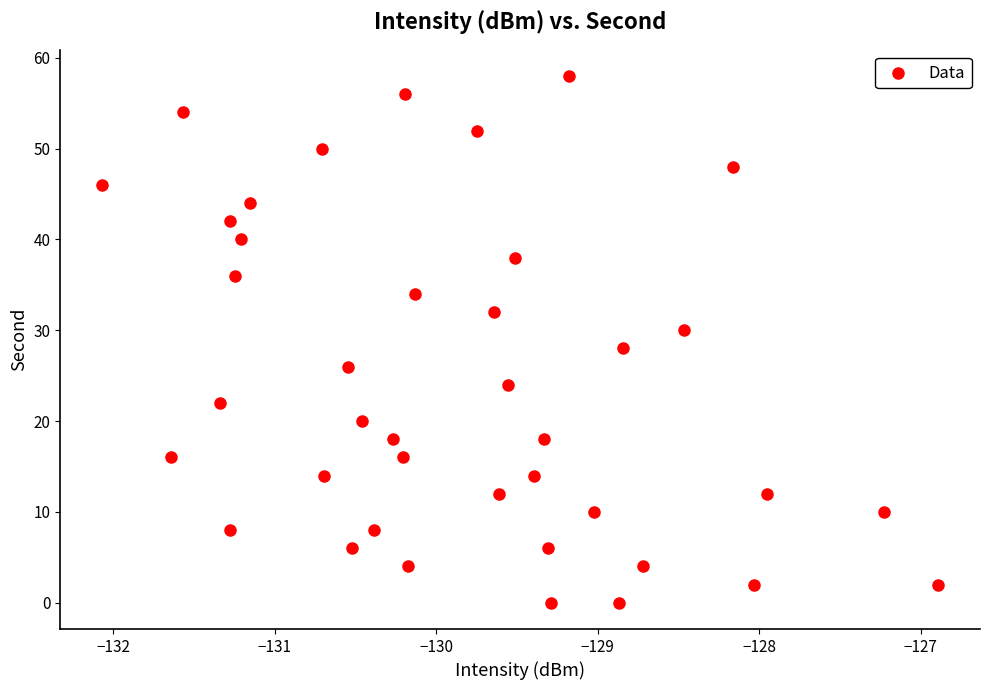

What is the range of Y values (max minus min)?

58